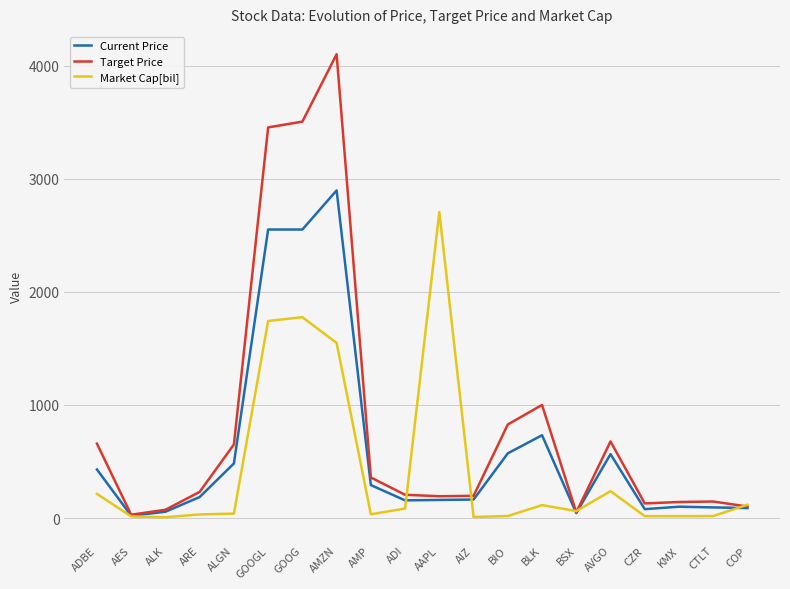

Which series has the largest range (max minus min)?

Target Price